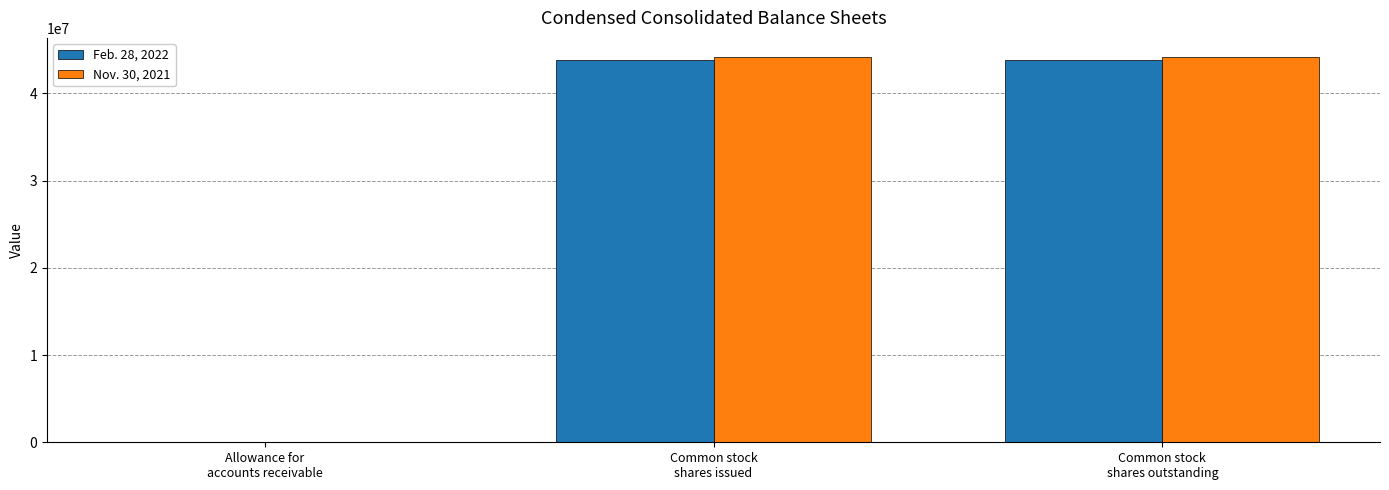

What is the maximum value shown in the chart?

44146193